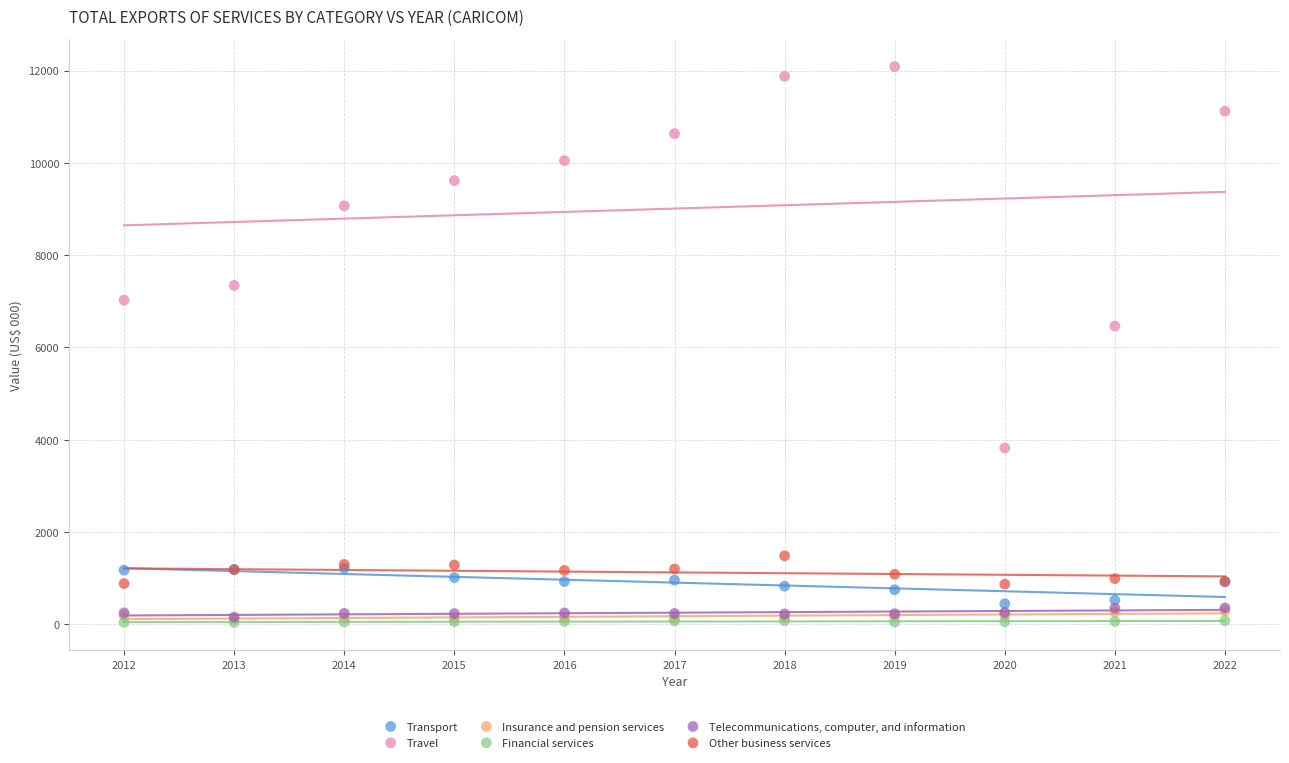

What are all the series names shown in the legend?

Transport, Travel, Insurance and pension services, Financial services, Telecommunications, computer, and information, Other business services